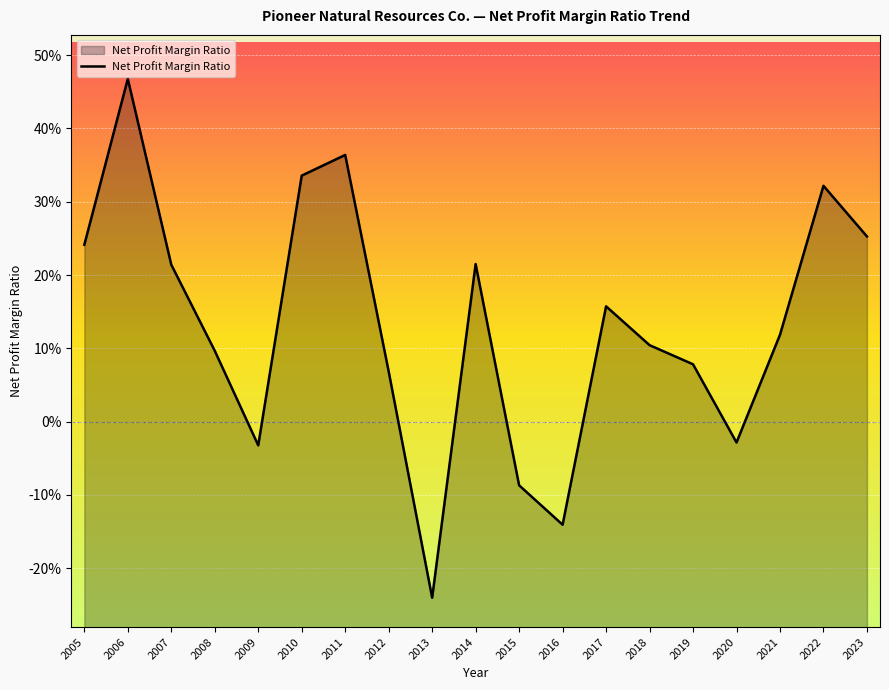

What is the smallest value displayed?

-0.2